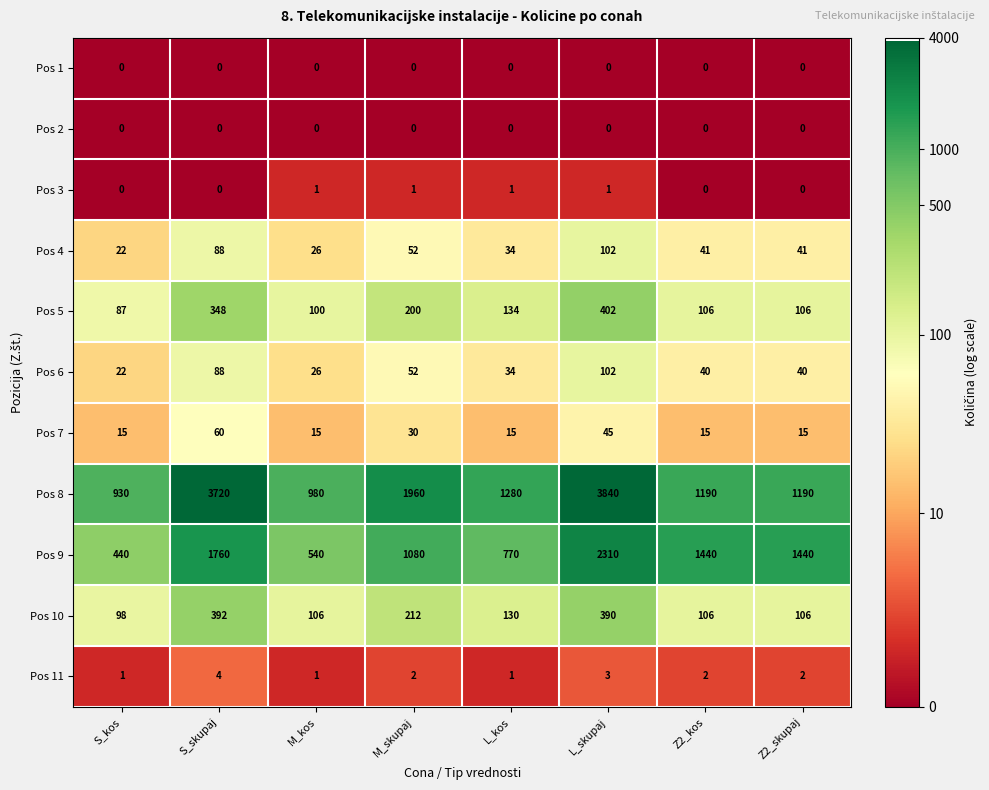

What value does the Pos 10 series have at S_skupaj, to the nearest 5?

390